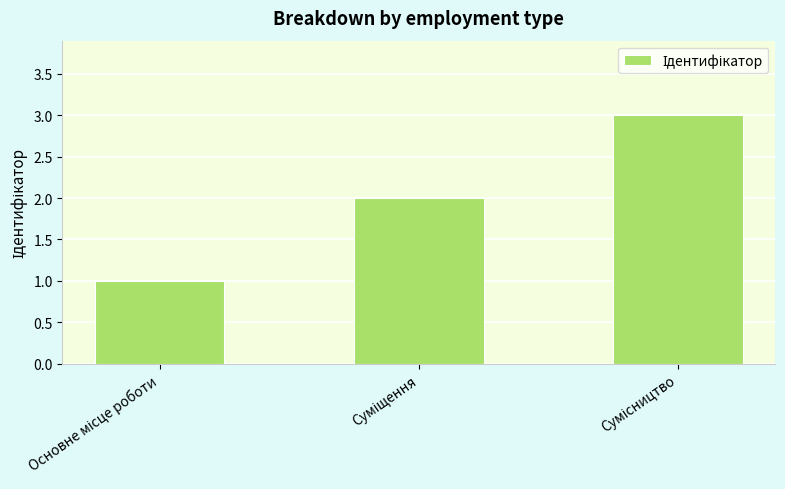

What is the maximum value shown in the chart?

3